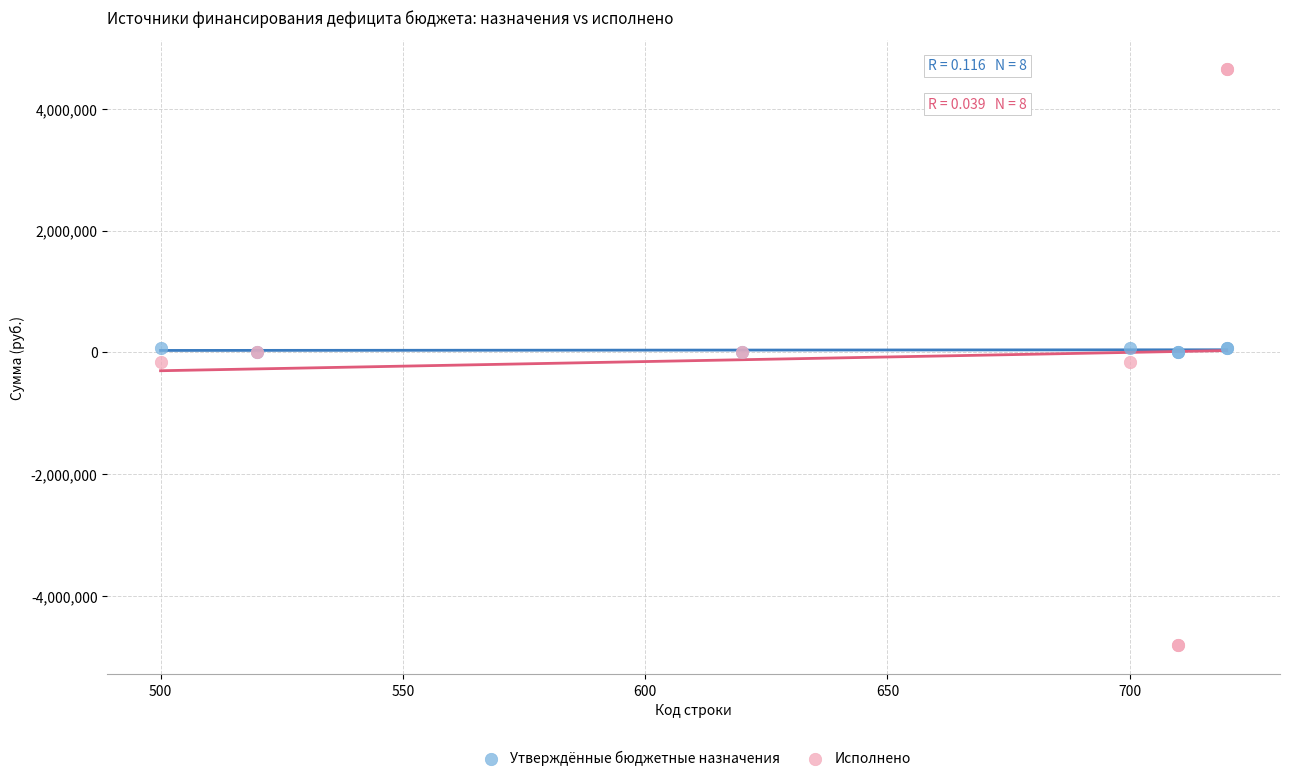

What are all the series names shown in the legend?

Утверждённые бюджетные назначения, Исполнено